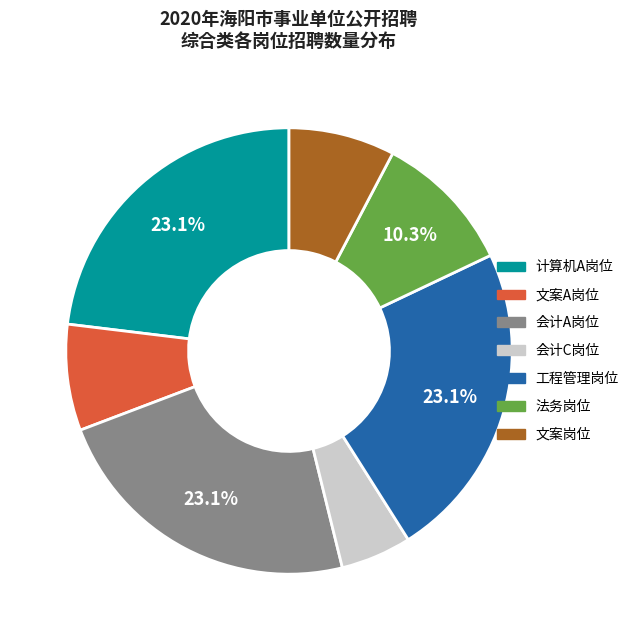

Does 会计A岗位 represent more than half of the total?

No